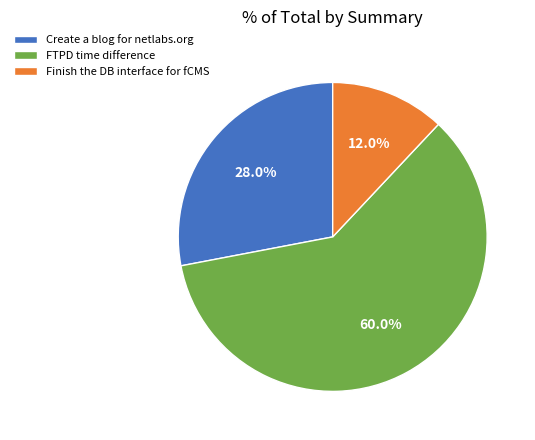

The Finish the DB interface for fCMS slice represents 4% of the pie. True or false?

False